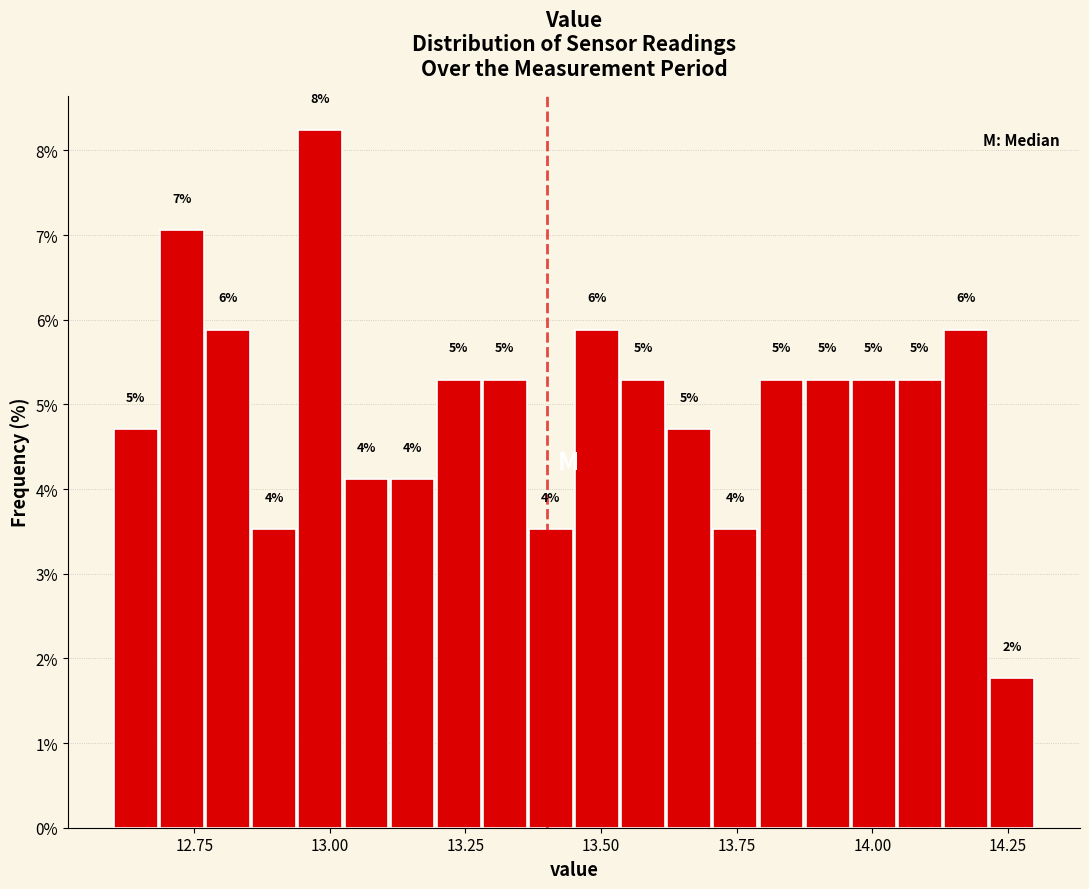

Around what value on the x-axis is the tallest bar? Give the approximate position of its centre, as read against the axis.

13.00